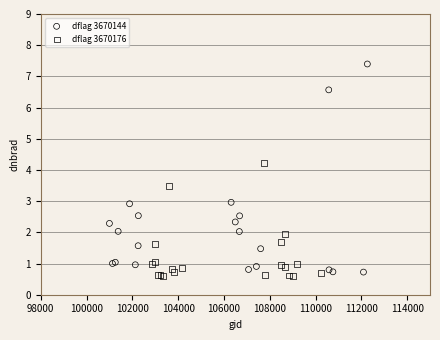

Which series reaches the maximum Y coordinate?

dflag 3670144